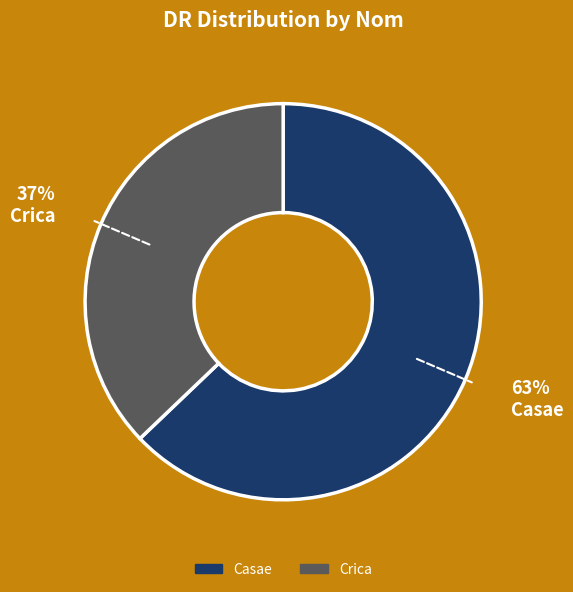

How many segments does this pie chart have?

2